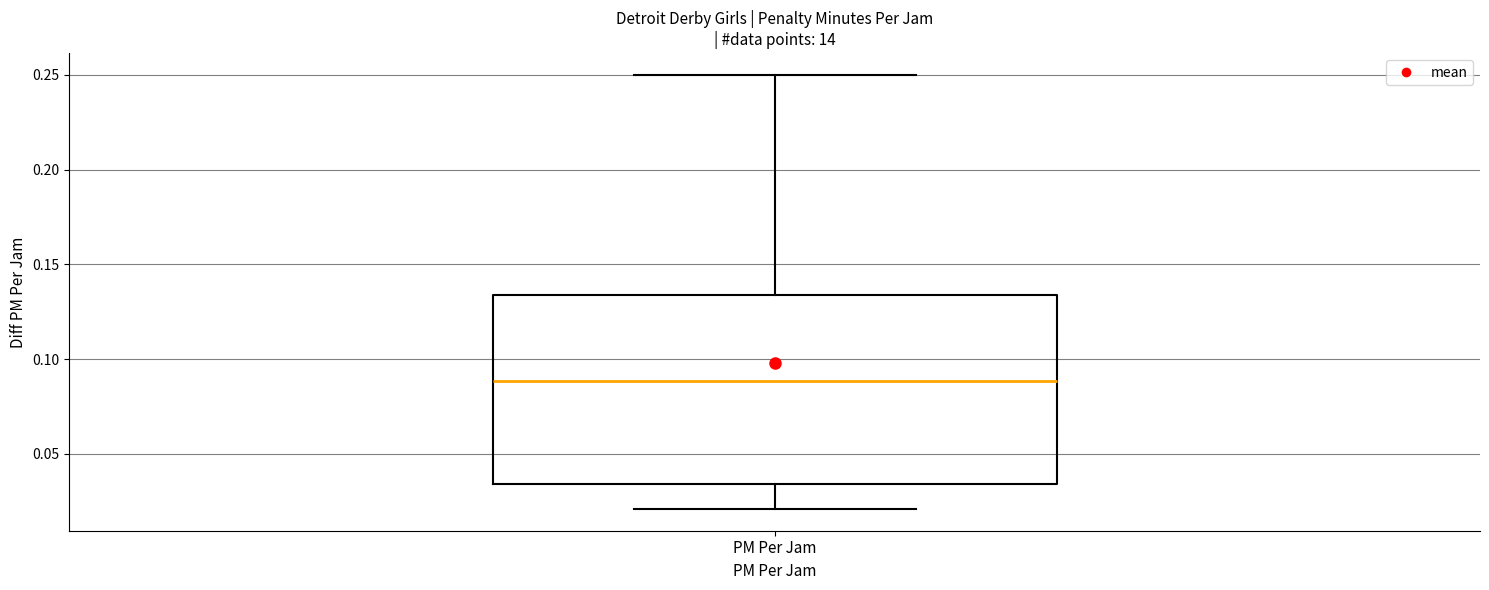

Where does the median line of the box for PM Per Jam sit on the y-axis? The values are not printed on the chart, so give them approximately, as read against the axis.

0.090